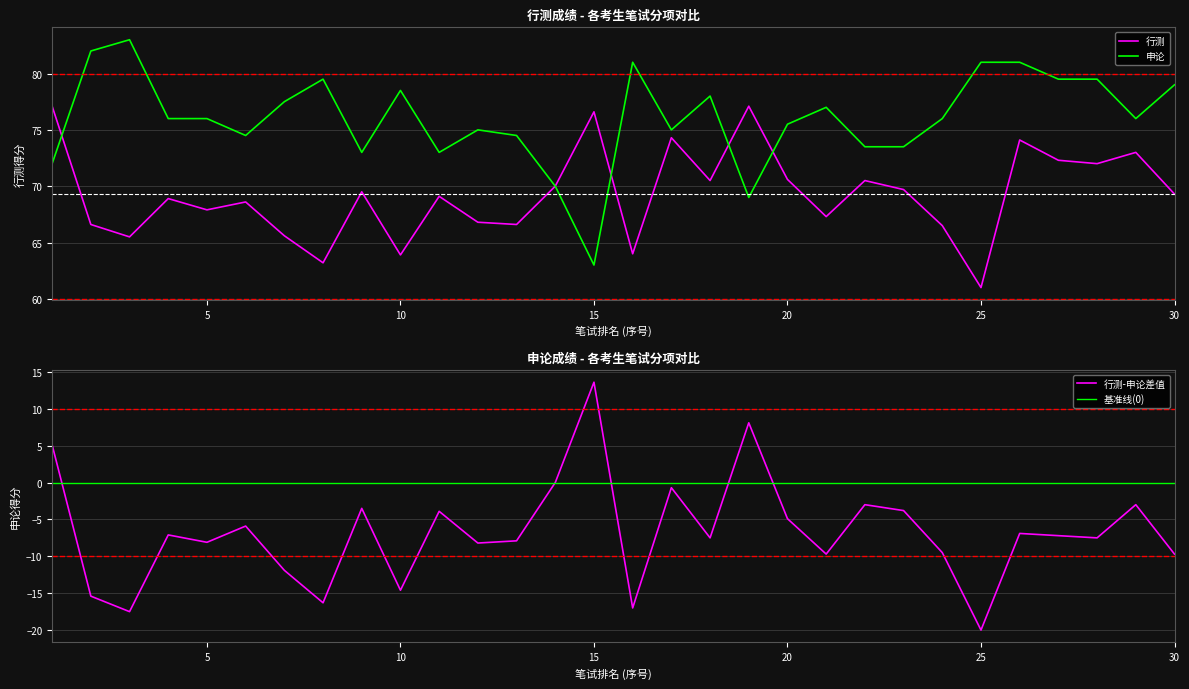

True or false: 行测 has more than 1 interior local peaks.

True